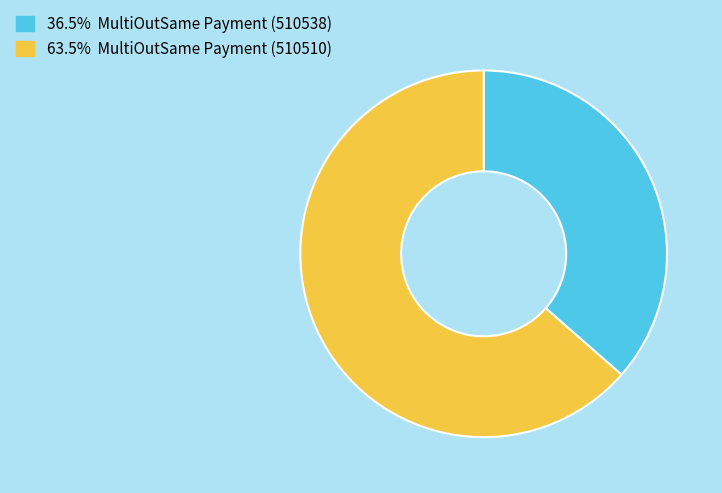

Is there a majority slice in this chart?

Yes